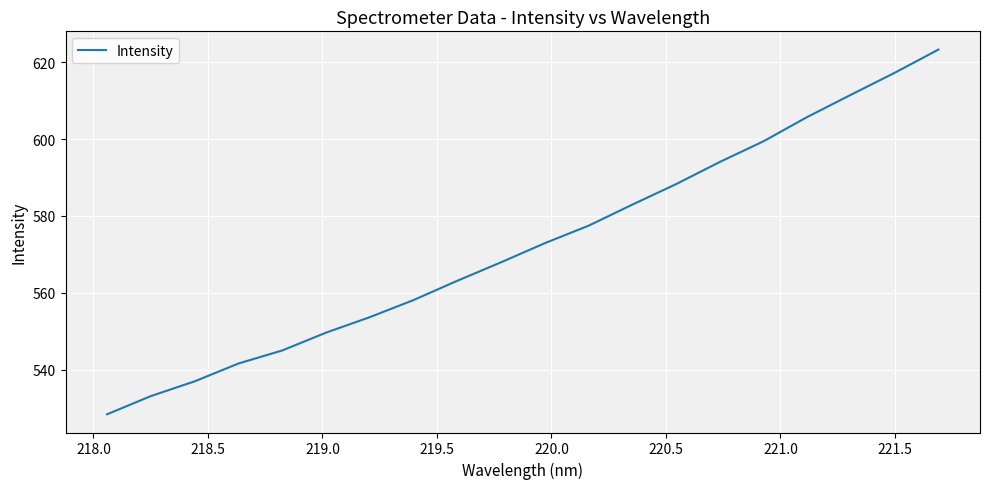

What is the smallest value displayed?

528.4